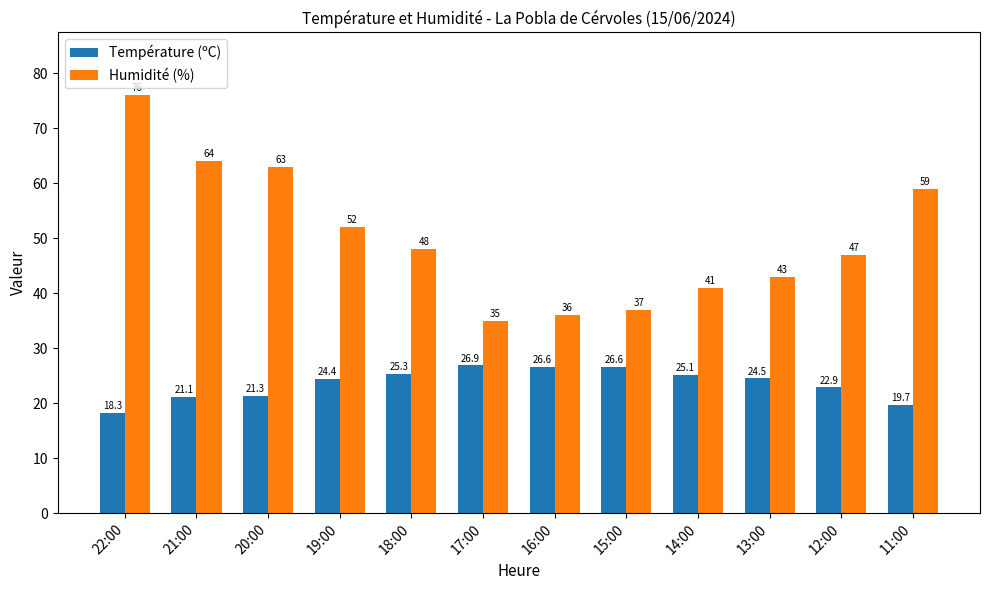

List the series in order of their peak value, highest first.

Humidité (%), Température (ºC)